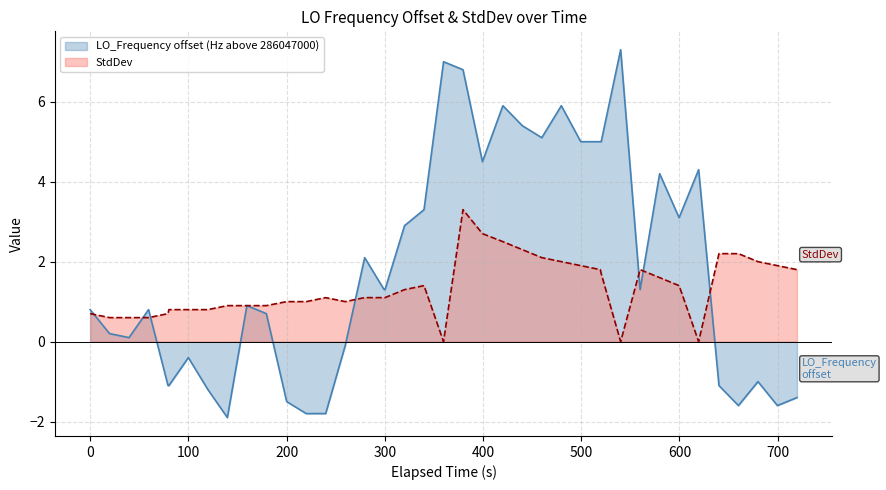

How many times do StdDev and LO_Frequency_offset cross each other?

7